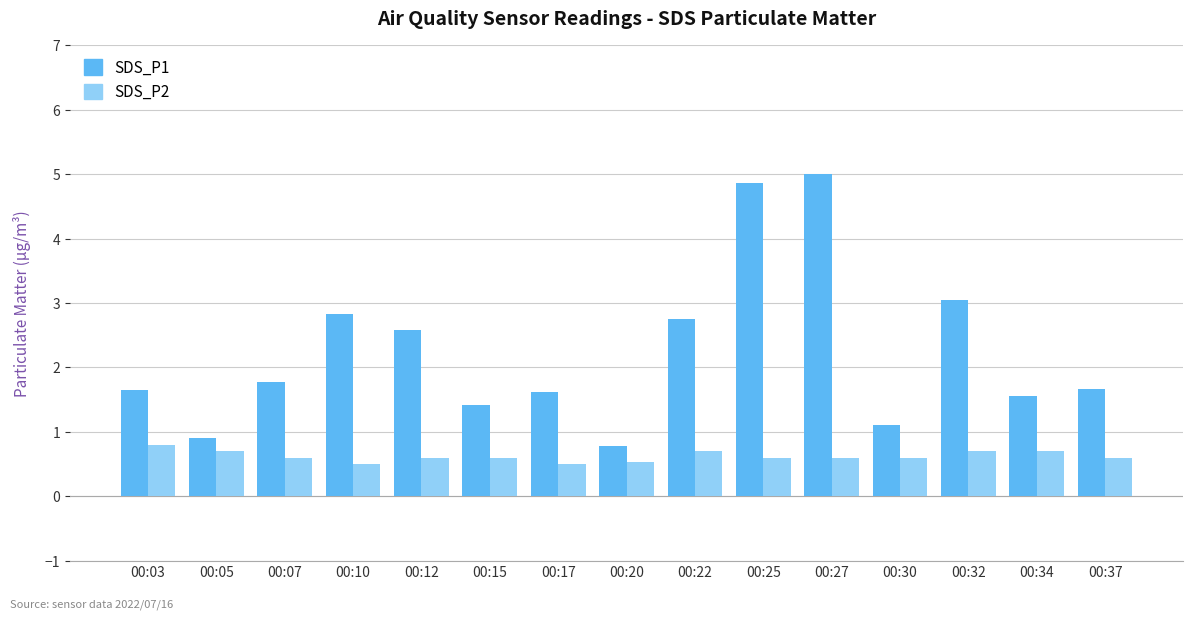

Which series changed the most between 00:07 and 00:30?

SDS_P1